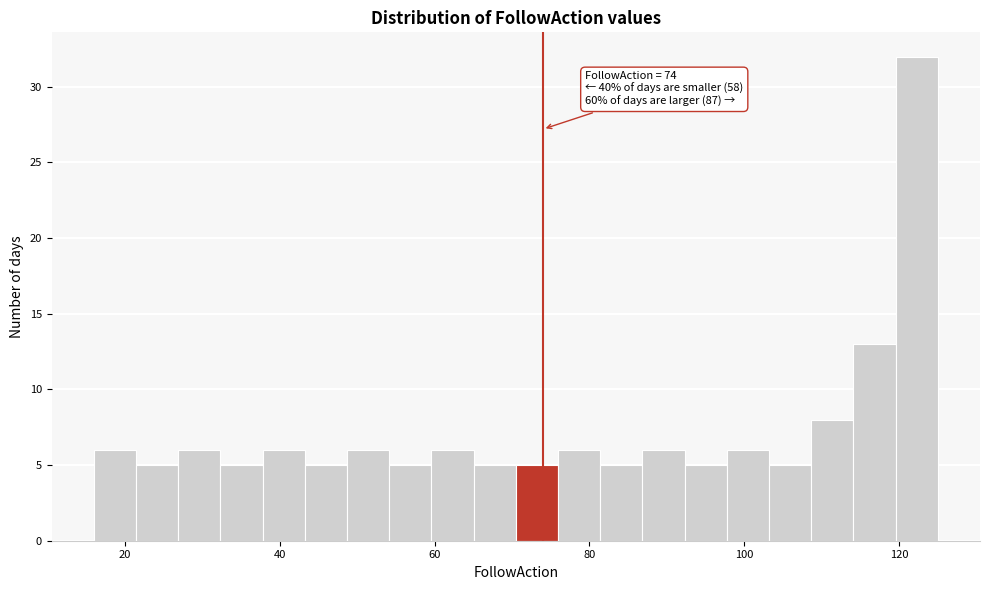

Read against the x-axis, roughly where is the centre of the tallest bar?

122